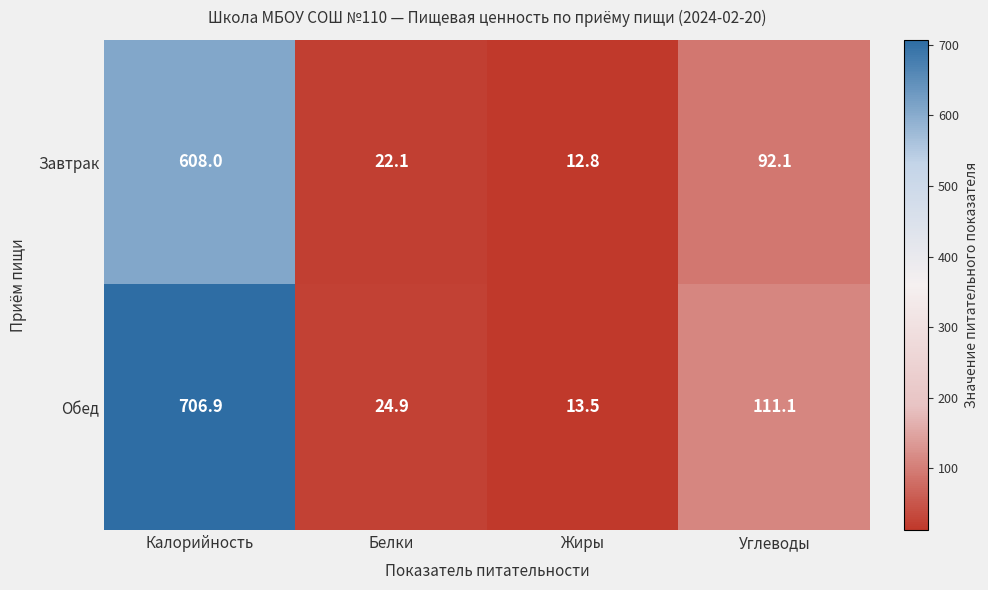

Reading right to left, what are all the values shown in this chart?

Завтрак: Углеводы=92.1	Жиры=12.8	Белки=22.1	Калорийность=608.0
Обед: Углеводы=111.1	Жиры=13.5	Белки=24.9	Калорийность=706.9